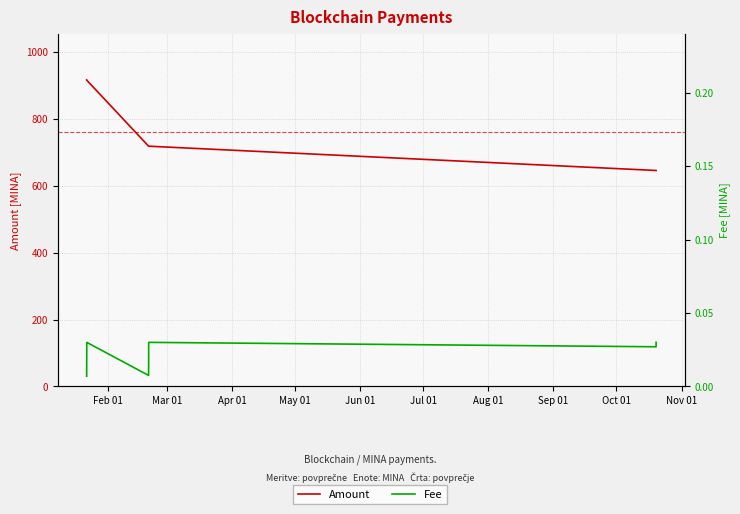

Where does the Amount series first go above 718?

Feb 01